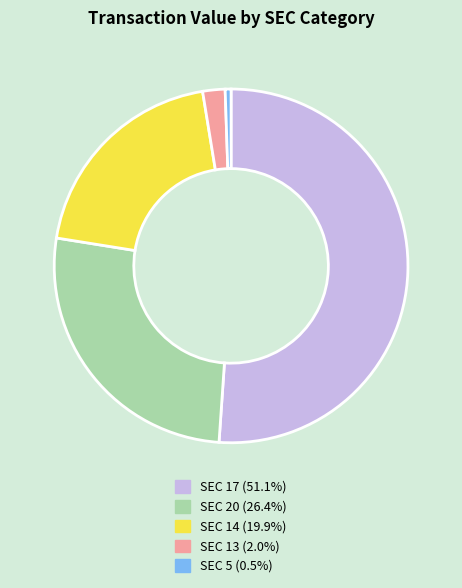

Is there a majority slice in this chart?

Yes